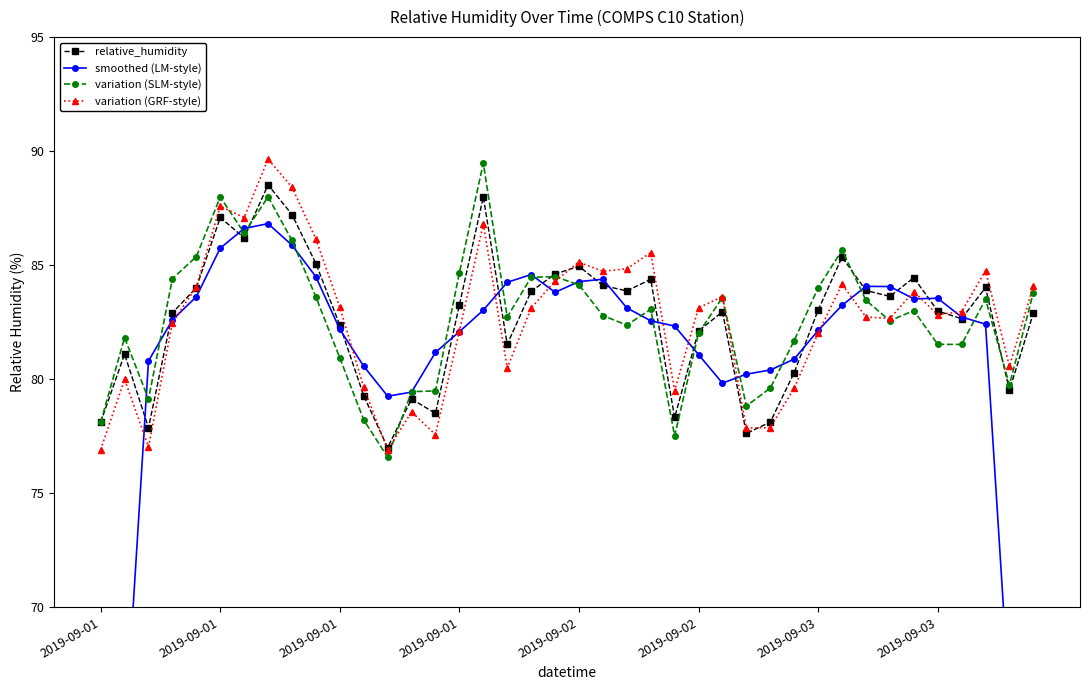

At 33, list the series in order from largest to smallest.

smoothed (LM-style), relative_humidity, variation (GRF-style), variation (SLM-style)